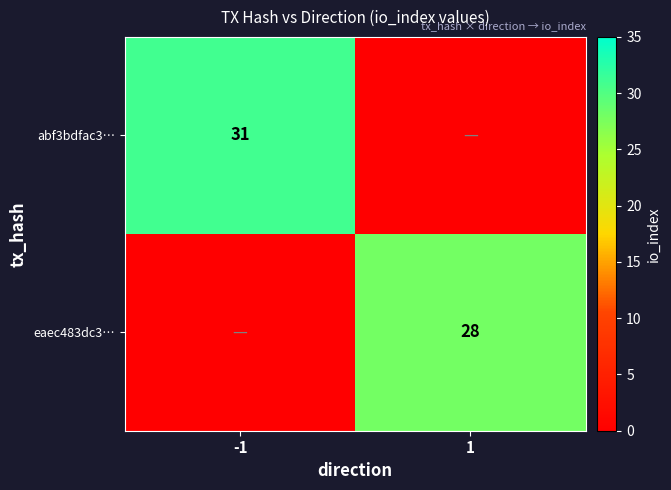

Is the value of abf3bdfac3… at -1 greater than the value of eaec483dc3… at 1?

Yes